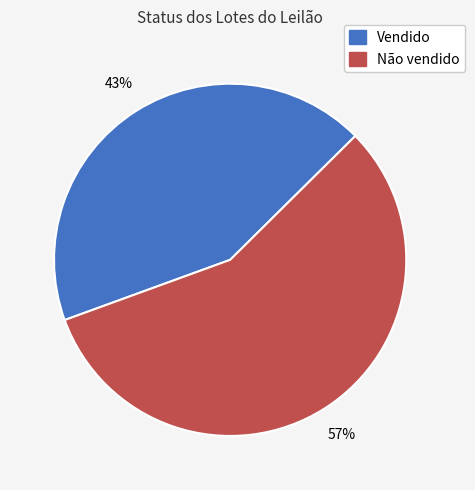

The Vendido slice represents 32% of the pie. True or false?

False